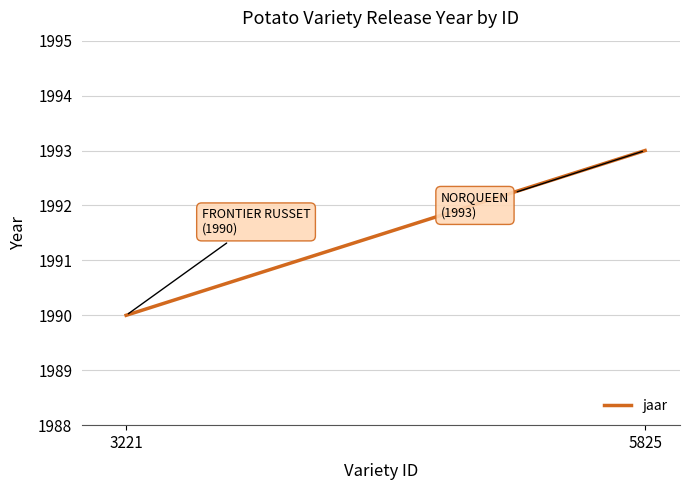

At which category does the chart reach its peak across all series?

5825